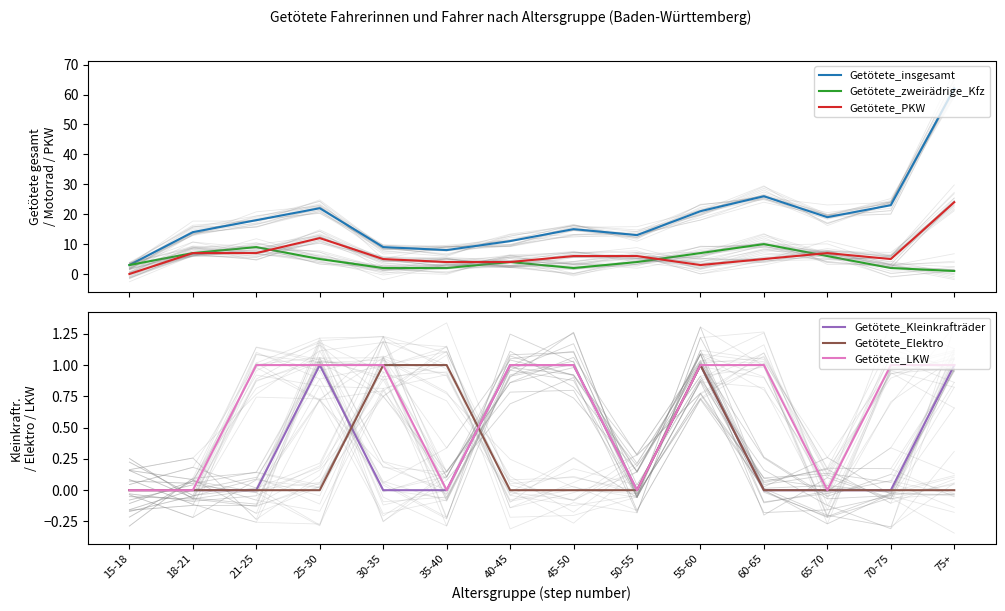

What are all the series names shown in the legend?

Getötete_insgesamt, Getötete_zweirädrige_Kfz, Getötete_PKW, Getötete_Kleinkrafträder, Getötete_Elektro, Getötete_LKW